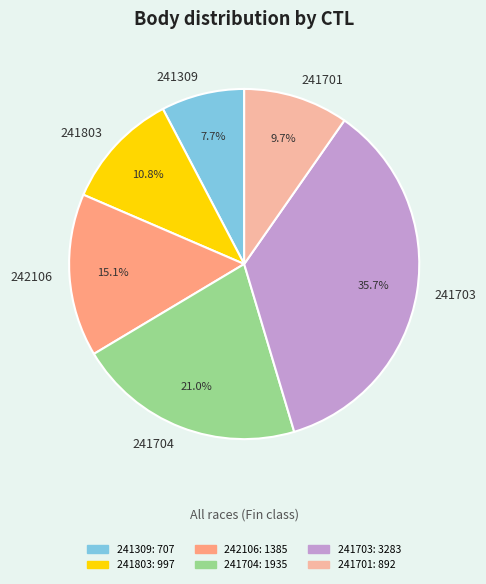

Which category has the biggest portion of the pie?

241703